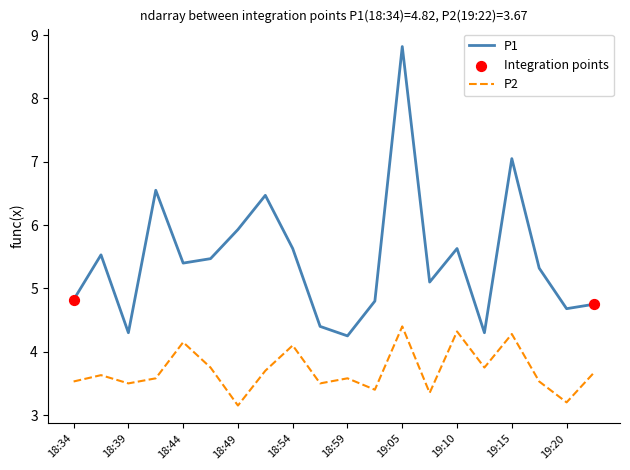

At how many categories does at least one series exceed 6?

4